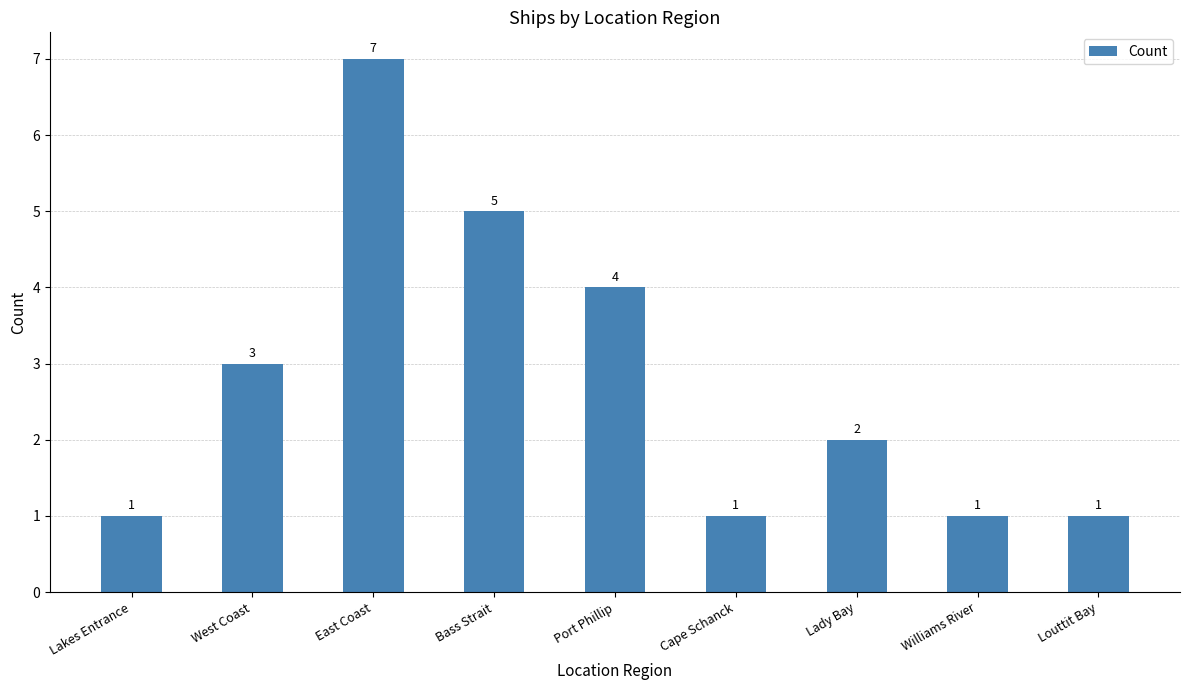

What is the change in value from East Coast to Port Phillip?

-3